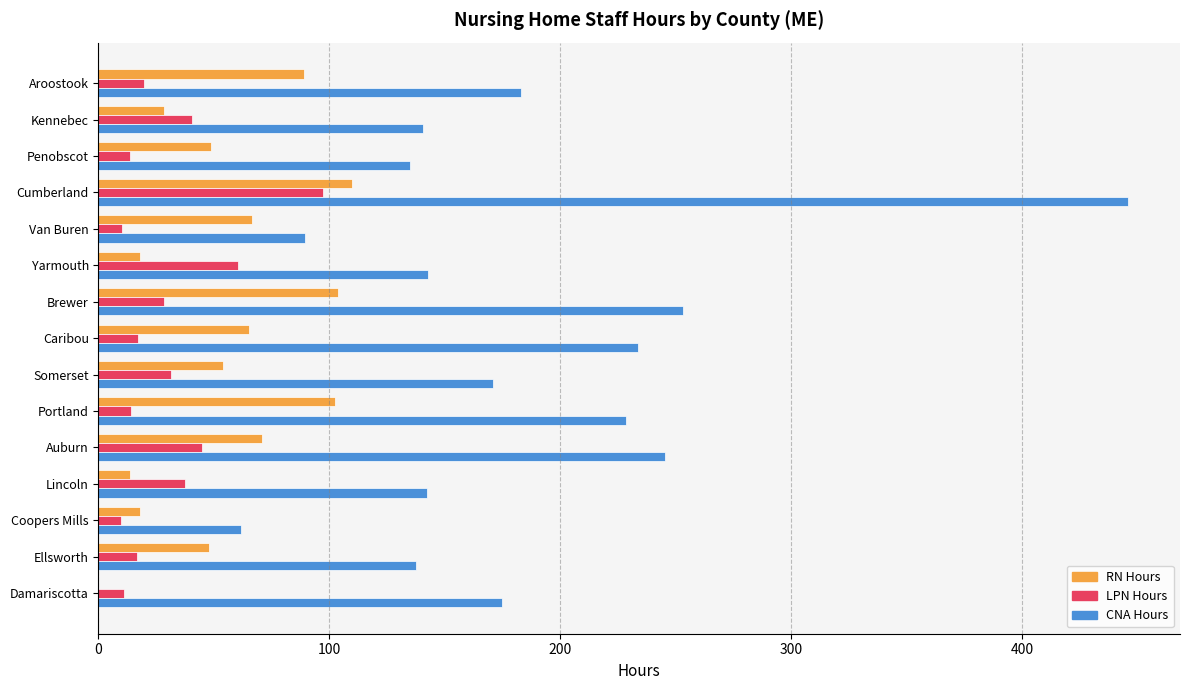

Which category has the highest value in the LPN Hours series?

Cumberland